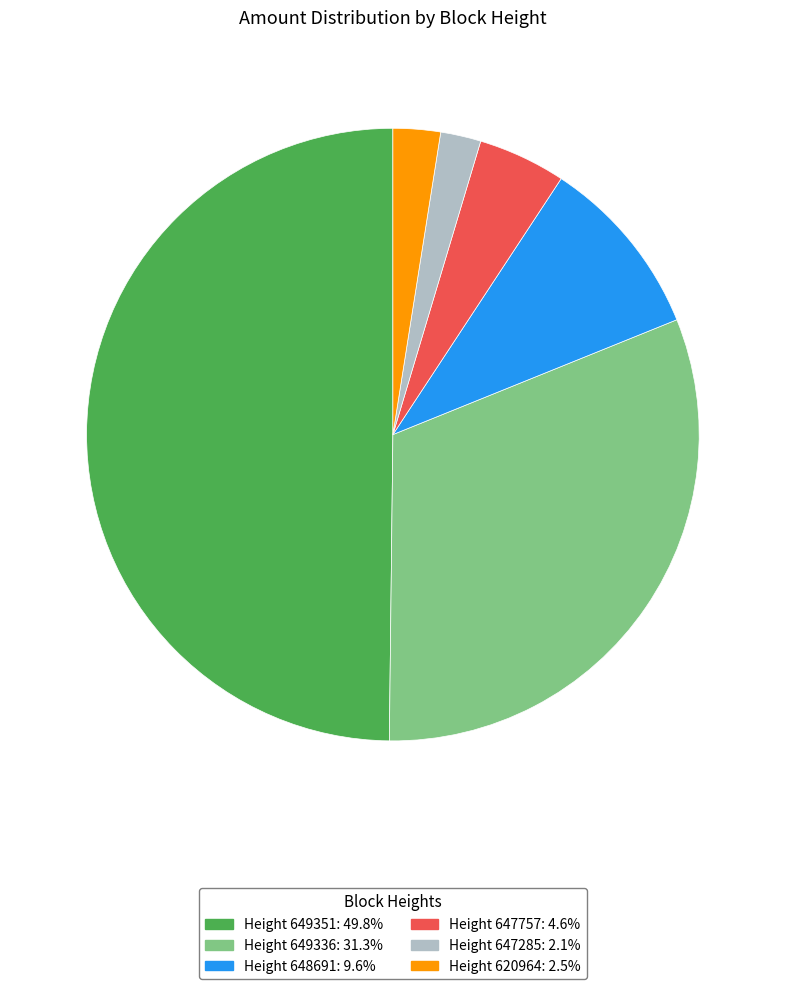

Count the number of slices in the pie.

6